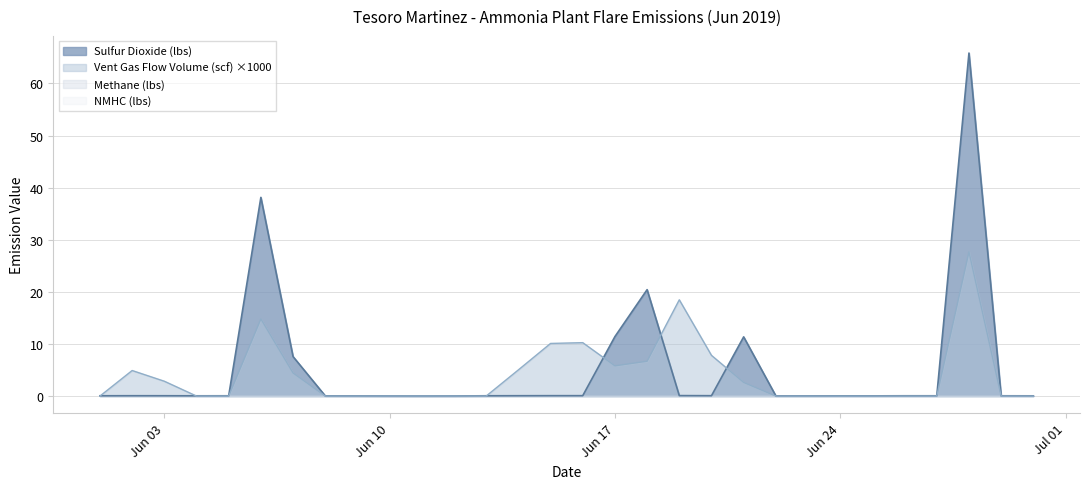

What is the difference between the second highest and minimum values in the Vent Gas Flow Volume (scf) series?

18.5